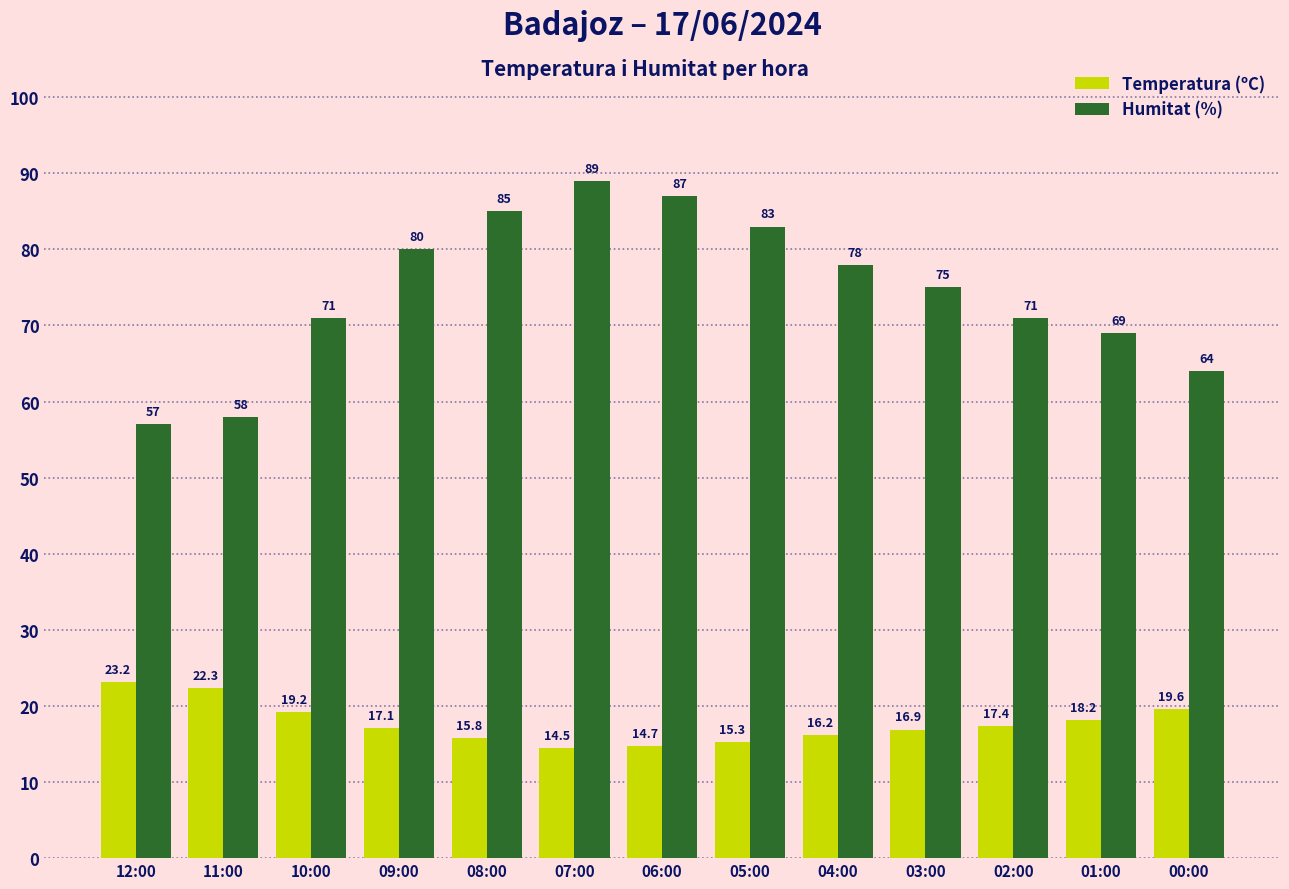

Reading left to right, list all the values displayed in this chart.

Temperatura (ºC): 12:00=23.2	11:00=22.3	10:00=19.2	09:00=17.1	08:00=15.8	07:00=14.5	06:00=14.7	05:00=15.3	04:00=16.2	03:00=16.9	02:00=17.4	01:00=18.2	00:00=19.6
Humitat (%): 12:00=57.0	11:00=58.0	10:00=71.0	09:00=80.0	08:00=85.0	07:00=89.0	06:00=87.0	05:00=83.0	04:00=78.0	03:00=75.0	02:00=71.0	01:00=69.0	00:00=64.0